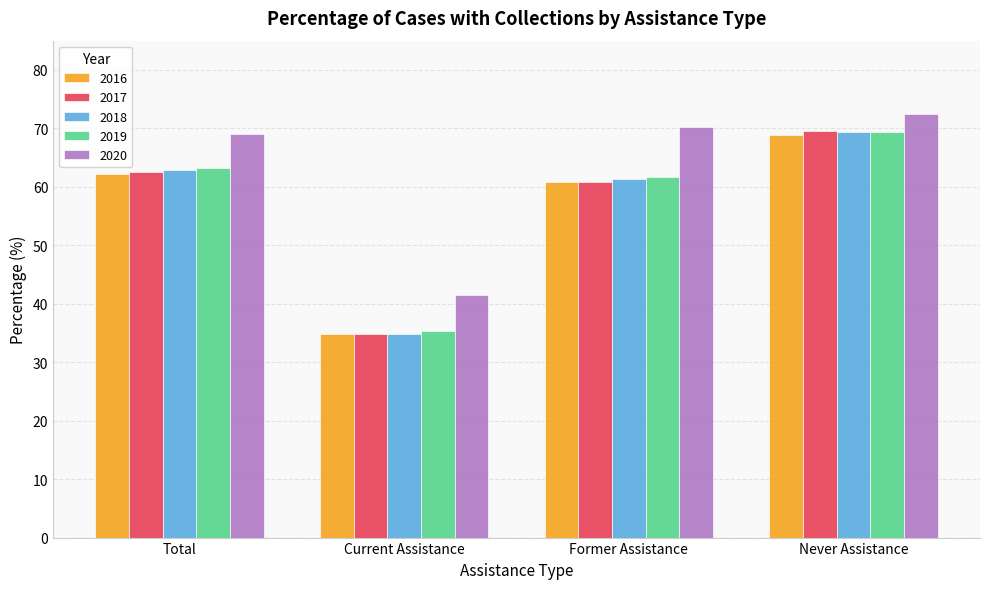

What is the value of the 2017 bar at the 1st from the left?

62.6